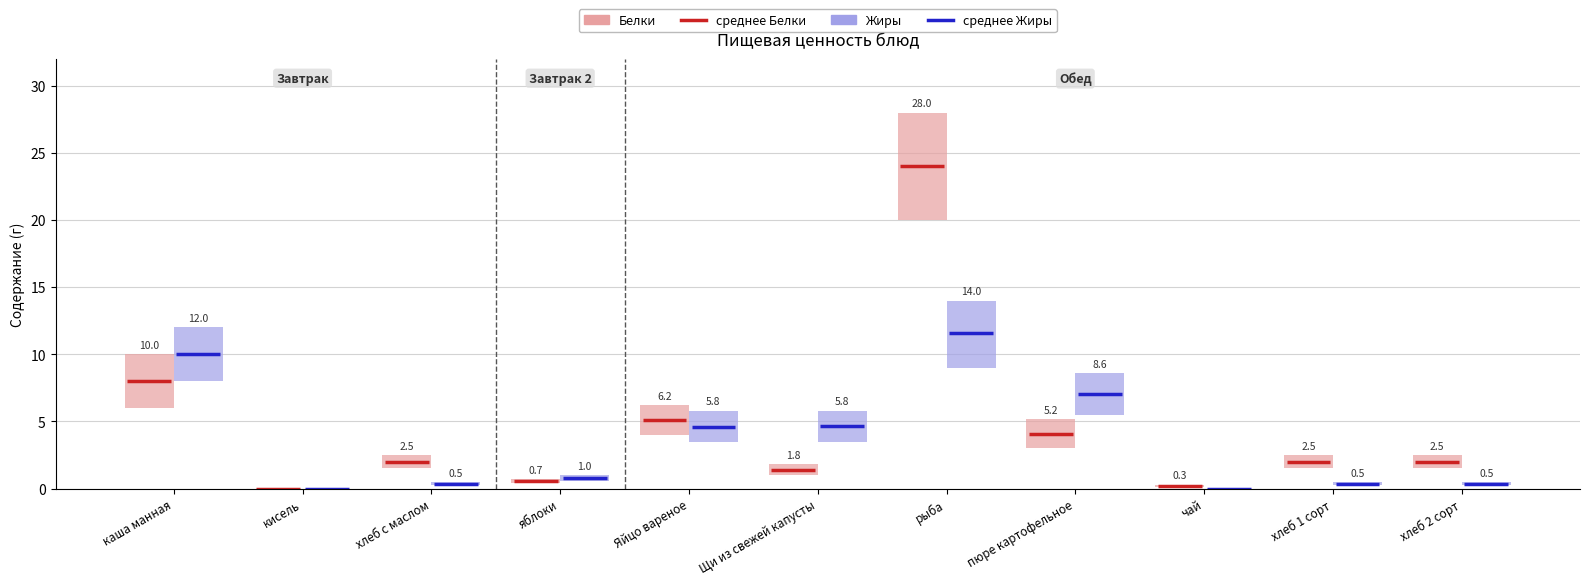

Which label corresponds to the largest value in the chart?

рыба